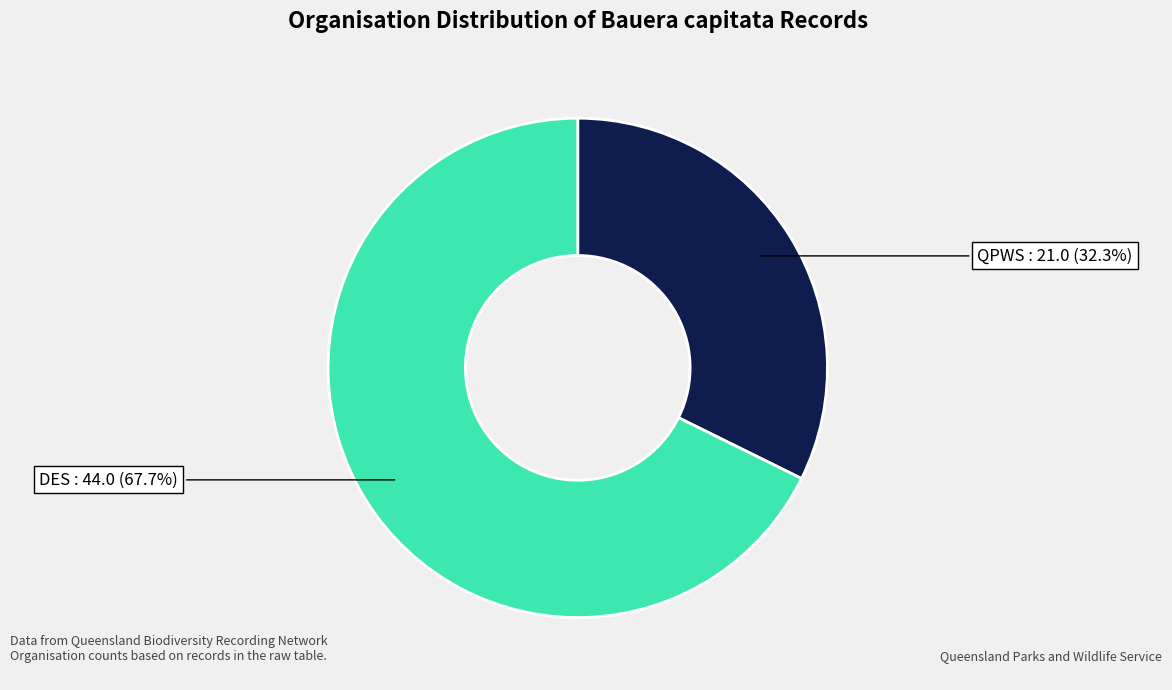

Does any single category account for the majority?

Yes